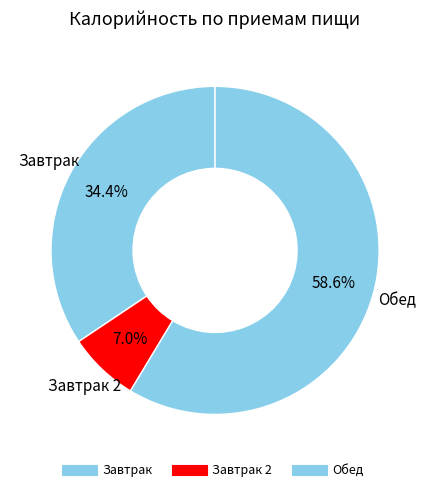

How many segments does this pie chart have?

3